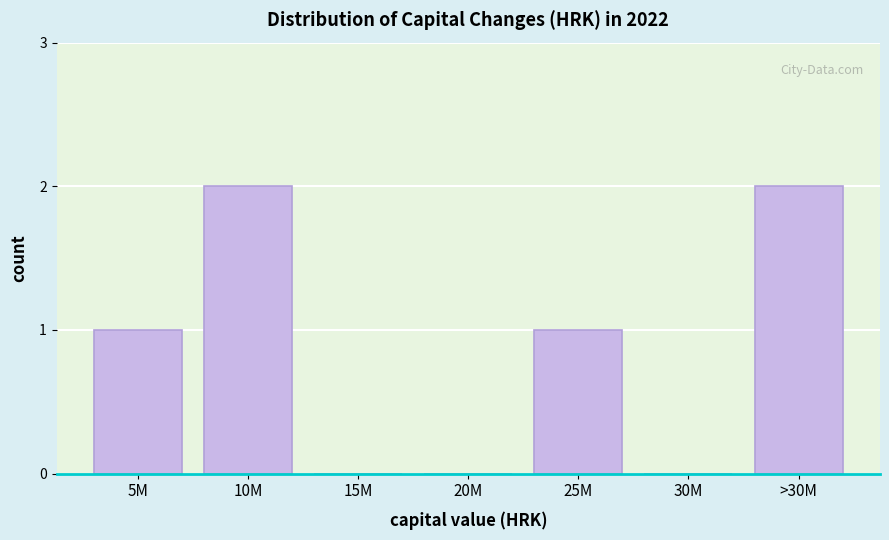

Reading left to right, list all the values displayed in this chart.

5M=1	10M=2	15M=0	20M=0	25M=1	30M=0	>30M=2